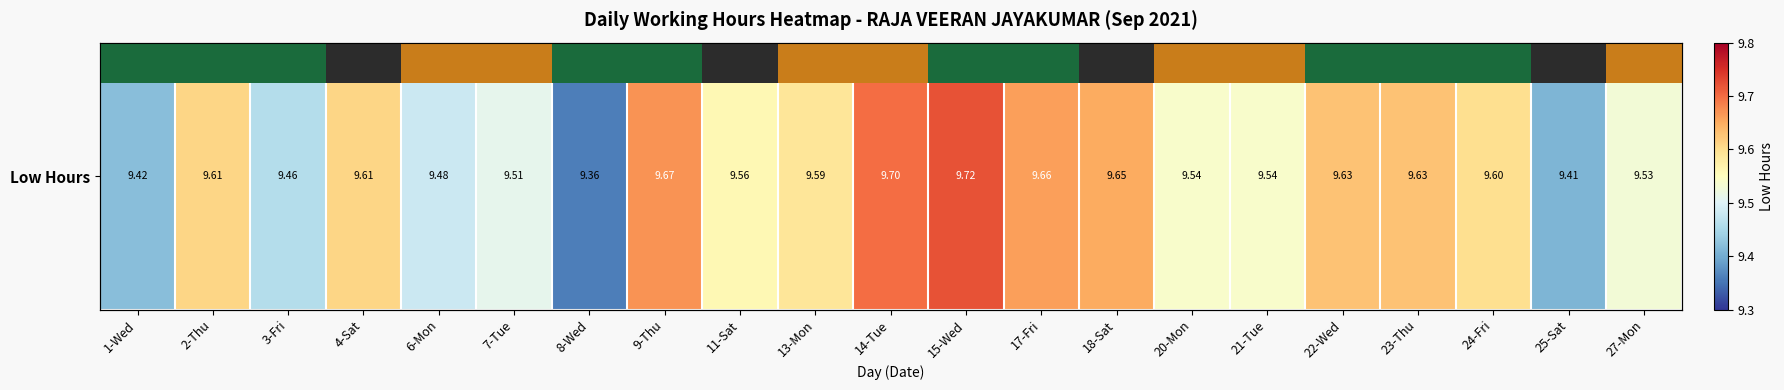

True or false: the data shows 9.4 at 1-Wed.

True